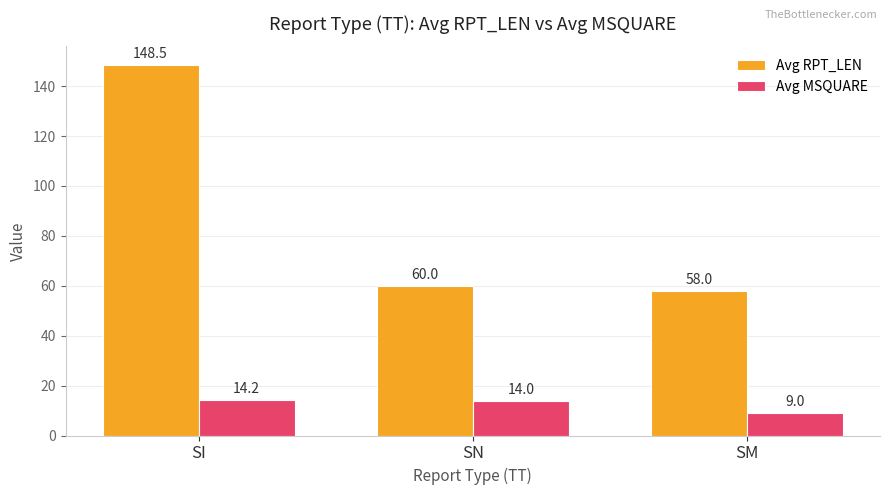

Reading right to left, what are all the values shown in this chart?

Avg RPT_LEN: SM=58.0	SN=60.0	SI=148.5
Avg MSQUARE: SM=9.0	SN=14.0	SI=14.2